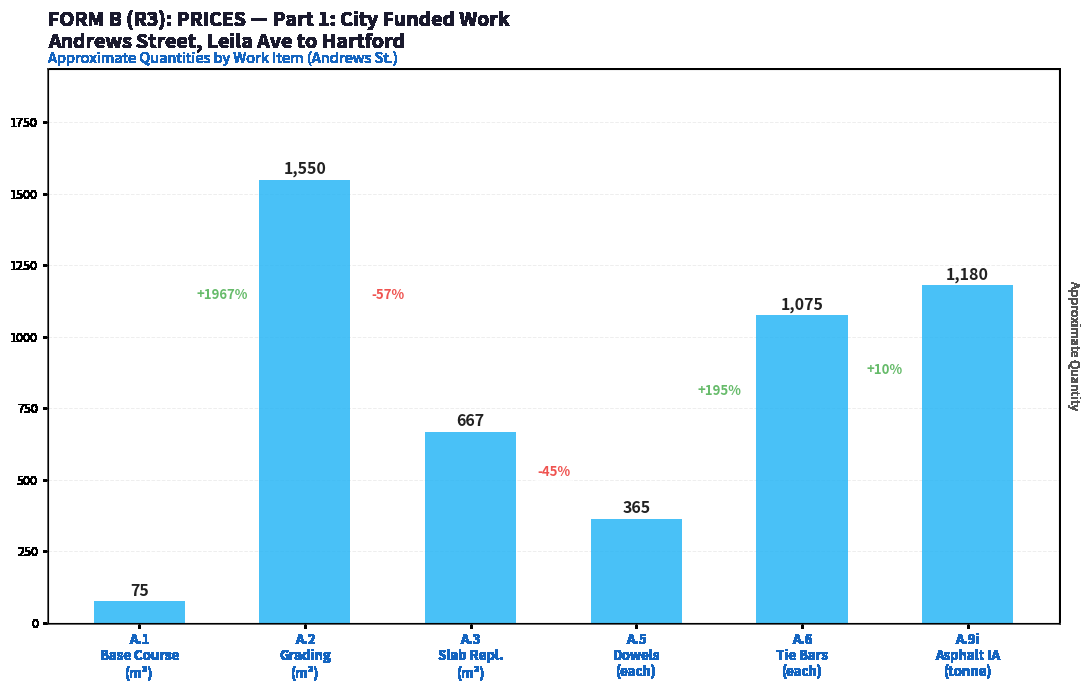

How many bars are there in total?

6